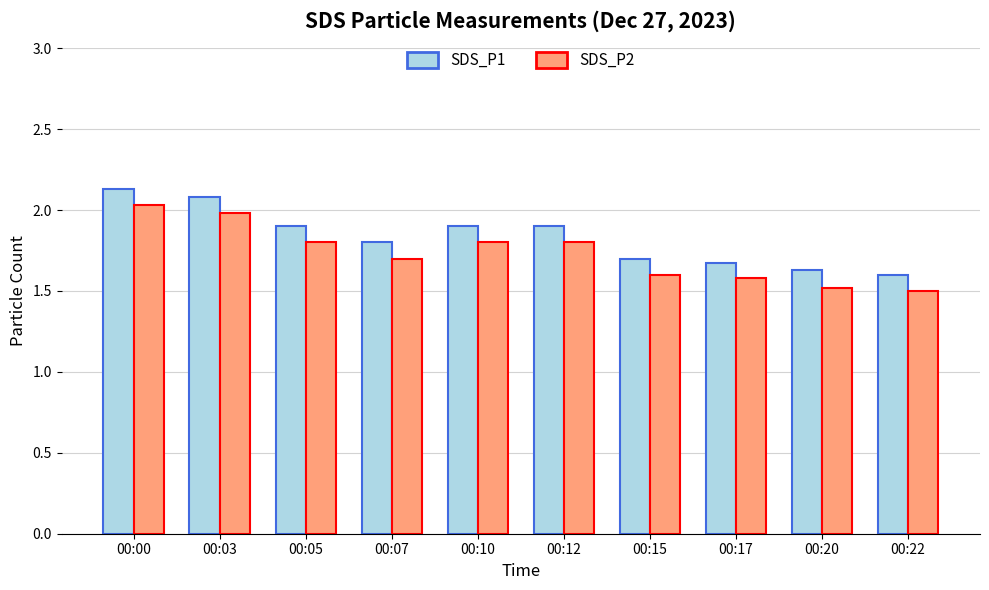

What is the minimum value for SDS_P2?

1.5